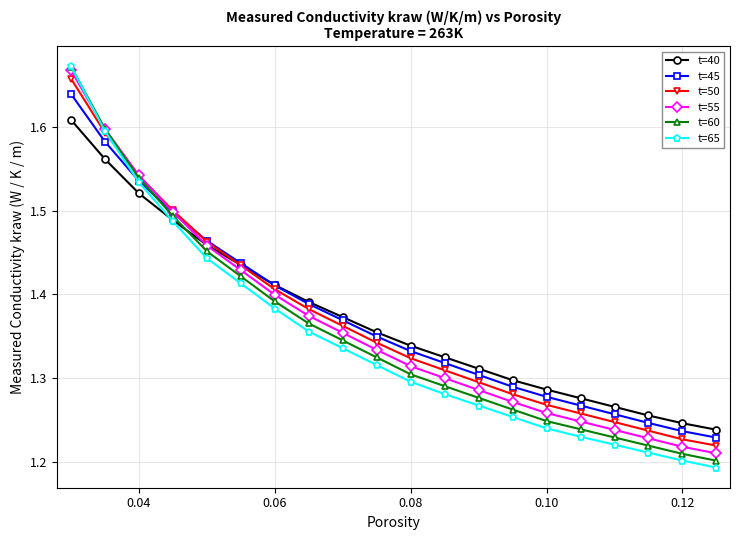

How many t=65 values are between 1 and 2?

20